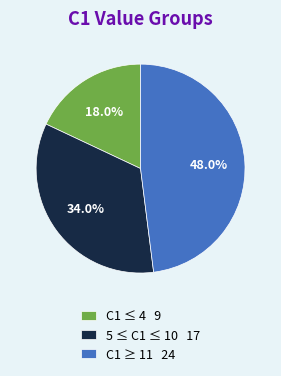

How much of the chart is everything except 5 ≤ C1 ≤ 10 17?

66.0%